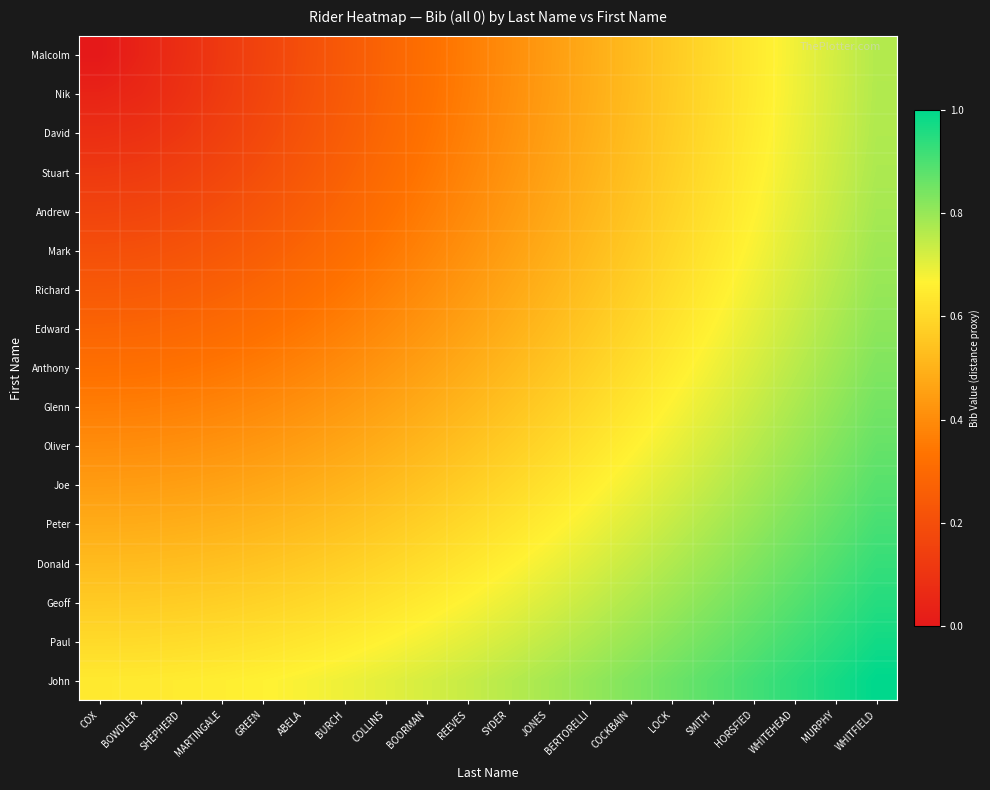

Reading left to right, extract all data points from this chart.

Malcolm: COX=0.0	BOWDLER=0.0	SHEPHERD=0.1	MARTINGALE=0.1	GREEN=0.2	ABELA=0.2	BURCH=0.2	COLLINS=0.3	BOORMAN=0.3	REEVES=0.4	SYDER=0.4	JONES=0.4	BERTORELLI=0.5	COCKBAIN=0.5	LOCK=0.6	SMITH=0.6	HORSFIED=0.6	WHITEHEAD=0.7	MURPHY=0.7	WHITFIELD=0.8
Nik: COX=0.0	BOWDLER=0.1	SHEPHERD=0.1	MARTINGALE=0.1	GREEN=0.2	ABELA=0.2	BURCH=0.2	COLLINS=0.3	BOORMAN=0.3	REEVES=0.4	SYDER=0.4	JONES=0.4	BERTORELLI=0.5	COCKBAIN=0.5	LOCK=0.6	SMITH=0.6	HORSFIED=0.6	WHITEHEAD=0.7	MURPHY=0.7	WHITFIELD=0.8
David: COX=0.1	BOWDLER=0.1	SHEPHERD=0.1	MARTINGALE=0.1	GREEN=0.2	ABELA=0.2	BURCH=0.3	COLLINS=0.3	BOORMAN=0.3	REEVES=0.4	SYDER=0.4	JONES=0.5	BERTORELLI=0.5	COCKBAIN=0.5	LOCK=0.6	SMITH=0.6	HORSFIED=0.6	WHITEHEAD=0.7	MURPHY=0.7	WHITFIELD=0.8
Stuart: COX=0.1	BOWDLER=0.1	SHEPHERD=0.1	MARTINGALE=0.2	GREEN=0.2	ABELA=0.2	BURCH=0.3	COLLINS=0.3	BOORMAN=0.3	REEVES=0.4	SYDER=0.4	JONES=0.5	BERTORELLI=0.5	COCKBAIN=0.5	LOCK=0.6	SMITH=0.6	HORSFIED=0.7	WHITEHEAD=0.7	MURPHY=0.7	WHITFIELD=0.8
Andrew: COX=0.2	BOWDLER=0.2	SHEPHERD=0.2	MARTINGALE=0.2	GREEN=0.2	ABELA=0.3	BURCH=0.3	COLLINS=0.3	BOORMAN=0.4	REEVES=0.4	SYDER=0.4	JONES=0.5	BERTORELLI=0.5	COCKBAIN=0.5	LOCK=0.6	SMITH=0.6	HORSFIED=0.7	WHITEHEAD=0.7	MURPHY=0.7	WHITFIELD=0.8
Mark: COX=0.2	BOWDLER=0.2	SHEPHERD=0.2	MARTINGALE=0.2	GREEN=0.3	ABELA=0.3	BURCH=0.3	COLLINS=0.3	BOORMAN=0.4	REEVES=0.4	SYDER=0.5	JONES=0.5	BERTORELLI=0.5	COCKBAIN=0.6	LOCK=0.6	SMITH=0.6	HORSFIED=0.7	WHITEHEAD=0.7	MURPHY=0.8	WHITFIELD=0.8
Richard: COX=0.2	BOWDLER=0.2	SHEPHERD=0.3	MARTINGALE=0.3	GREEN=0.3	ABELA=0.3	BURCH=0.3	COLLINS=0.4	BOORMAN=0.4	REEVES=0.4	SYDER=0.5	JONES=0.5	BERTORELLI=0.5	COCKBAIN=0.6	LOCK=0.6	SMITH=0.7	HORSFIED=0.7	WHITEHEAD=0.7	MURPHY=0.8	WHITFIELD=0.8
Edward: COX=0.3	BOWDLER=0.3	SHEPHERD=0.3	MARTINGALE=0.3	GREEN=0.3	ABELA=0.3	BURCH=0.4	COLLINS=0.4	BOORMAN=0.4	REEVES=0.5	SYDER=0.5	JONES=0.5	BERTORELLI=0.6	COCKBAIN=0.6	LOCK=0.6	SMITH=0.7	HORSFIED=0.7	WHITEHEAD=0.7	MURPHY=0.8	WHITFIELD=0.8
Anthony: COX=0.3	BOWDLER=0.3	SHEPHERD=0.3	MARTINGALE=0.3	GREEN=0.4	ABELA=0.4	BURCH=0.4	COLLINS=0.4	BOORMAN=0.5	REEVES=0.5	SYDER=0.5	JONES=0.5	BERTORELLI=0.6	COCKBAIN=0.6	LOCK=0.6	SMITH=0.7	HORSFIED=0.7	WHITEHEAD=0.8	MURPHY=0.8	WHITFIELD=0.8
Glenn: COX=0.4	BOWDLER=0.4	SHEPHERD=0.4	MARTINGALE=0.4	GREEN=0.4	ABELA=0.4	BURCH=0.4	COLLINS=0.5	BOORMAN=0.5	REEVES=0.5	SYDER=0.5	JONES=0.6	BERTORELLI=0.6	COCKBAIN=0.6	LOCK=0.7	SMITH=0.7	HORSFIED=0.7	WHITEHEAD=0.8	MURPHY=0.8	WHITFIELD=0.8
Oliver: COX=0.4	BOWDLER=0.4	SHEPHERD=0.4	MARTINGALE=0.4	GREEN=0.4	ABELA=0.5	BURCH=0.5	COLLINS=0.5	BOORMAN=0.5	REEVES=0.5	SYDER=0.6	JONES=0.6	BERTORELLI=0.6	COCKBAIN=0.7	LOCK=0.7	SMITH=0.7	HORSFIED=0.8	WHITEHEAD=0.8	MURPHY=0.8	WHITFIELD=0.9
Joe: COX=0.4	BOWDLER=0.4	SHEPHERD=0.5	MARTINGALE=0.5	GREEN=0.5	ABELA=0.5	BURCH=0.5	COLLINS=0.5	BOORMAN=0.5	REEVES=0.6	SYDER=0.6	JONES=0.6	BERTORELLI=0.7	COCKBAIN=0.7	LOCK=0.7	SMITH=0.7	HORSFIED=0.8	WHITEHEAD=0.8	MURPHY=0.8	WHITFIELD=0.9
Peter: COX=0.5	BOWDLER=0.5	SHEPHERD=0.5	MARTINGALE=0.5	GREEN=0.5	ABELA=0.5	BURCH=0.5	COLLINS=0.6	BOORMAN=0.6	REEVES=0.6	SYDER=0.6	JONES=0.7	BERTORELLI=0.7	COCKBAIN=0.7	LOCK=0.7	SMITH=0.8	HORSFIED=0.8	WHITEHEAD=0.8	MURPHY=0.9	WHITFIELD=0.9
Donald: COX=0.5	BOWDLER=0.5	SHEPHERD=0.5	MARTINGALE=0.5	GREEN=0.5	ABELA=0.6	BURCH=0.6	COLLINS=0.6	BOORMAN=0.6	REEVES=0.6	SYDER=0.7	JONES=0.7	BERTORELLI=0.7	COCKBAIN=0.7	LOCK=0.8	SMITH=0.8	HORSFIED=0.8	WHITEHEAD=0.9	MURPHY=0.9	WHITFIELD=0.9
Geoff: COX=0.6	BOWDLER=0.6	SHEPHERD=0.6	MARTINGALE=0.6	GREEN=0.6	ABELA=0.6	BURCH=0.6	COLLINS=0.6	BOORMAN=0.6	REEVES=0.7	SYDER=0.7	JONES=0.7	BERTORELLI=0.7	COCKBAIN=0.8	LOCK=0.8	SMITH=0.8	HORSFIED=0.9	WHITEHEAD=0.9	MURPHY=0.9	WHITFIELD=1.0
Paul: COX=0.6	BOWDLER=0.6	SHEPHERD=0.6	MARTINGALE=0.6	GREEN=0.6	ABELA=0.6	BURCH=0.7	COLLINS=0.7	BOORMAN=0.7	REEVES=0.7	SYDER=0.7	JONES=0.7	BERTORELLI=0.8	COCKBAIN=0.8	LOCK=0.8	SMITH=0.9	HORSFIED=0.9	WHITEHEAD=0.9	MURPHY=0.9	WHITFIELD=1.0
John: COX=0.6	BOWDLER=0.6	SHEPHERD=0.6	MARTINGALE=0.7	GREEN=0.7	ABELA=0.7	BURCH=0.7	COLLINS=0.7	BOORMAN=0.7	REEVES=0.7	SYDER=0.8	JONES=0.8	BERTORELLI=0.8	COCKBAIN=0.8	LOCK=0.9	SMITH=0.9	HORSFIED=0.9	WHITEHEAD=0.9	MURPHY=1.0	WHITFIELD=1.0